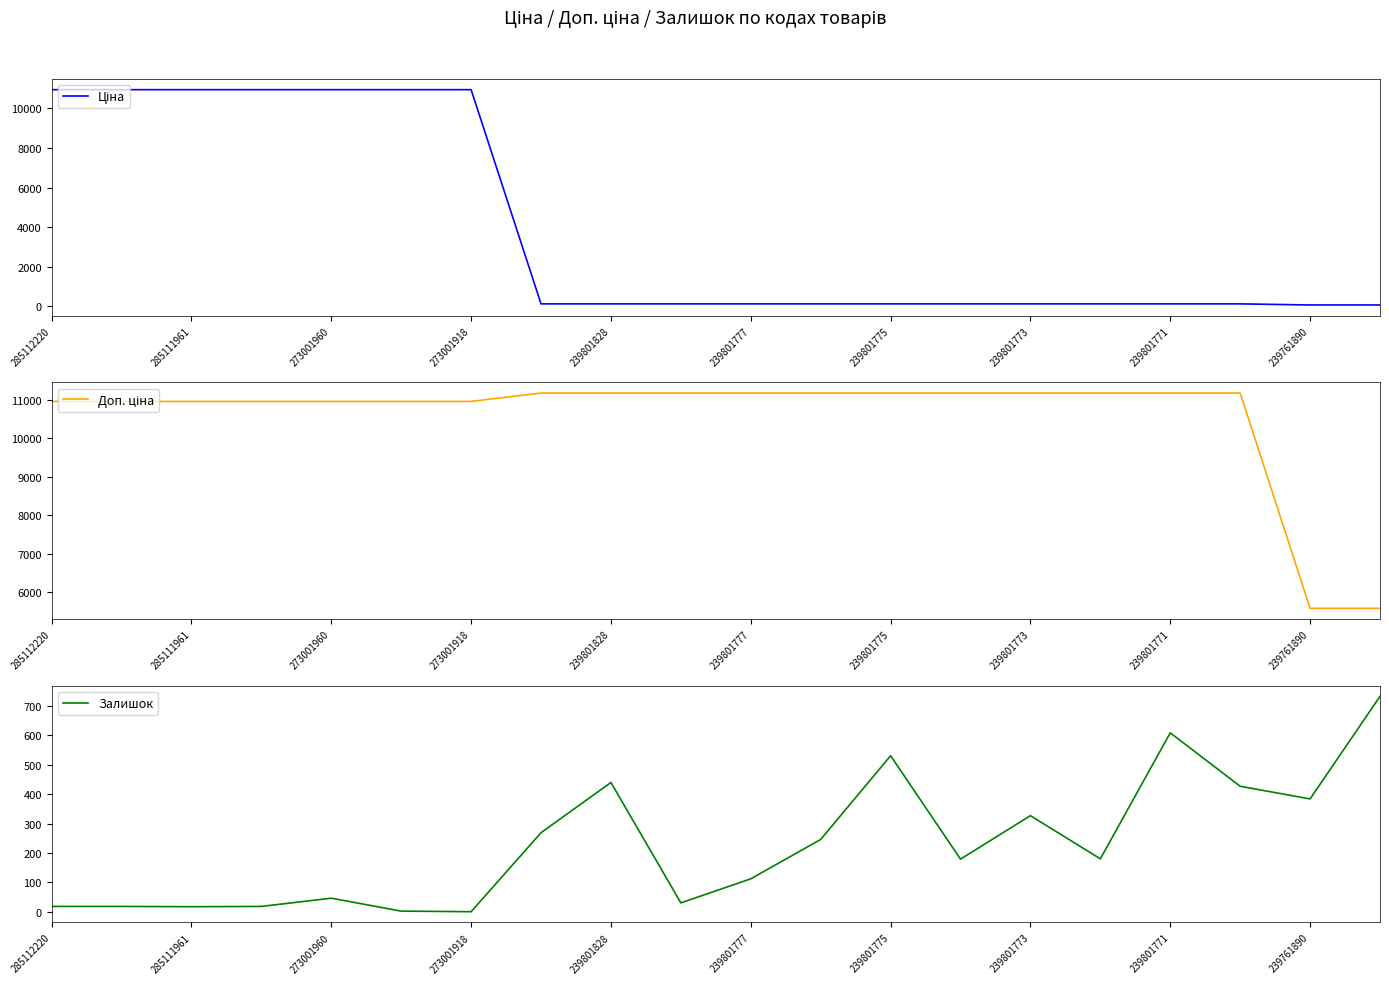

The value of Залишок at 239801771 is 868. True or false?

False